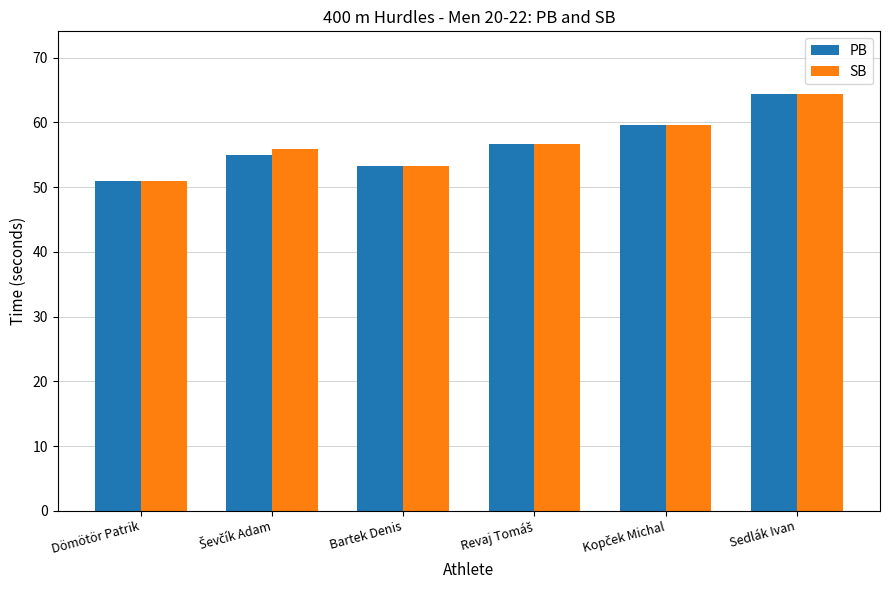

How many distinct data groups are displayed?

2